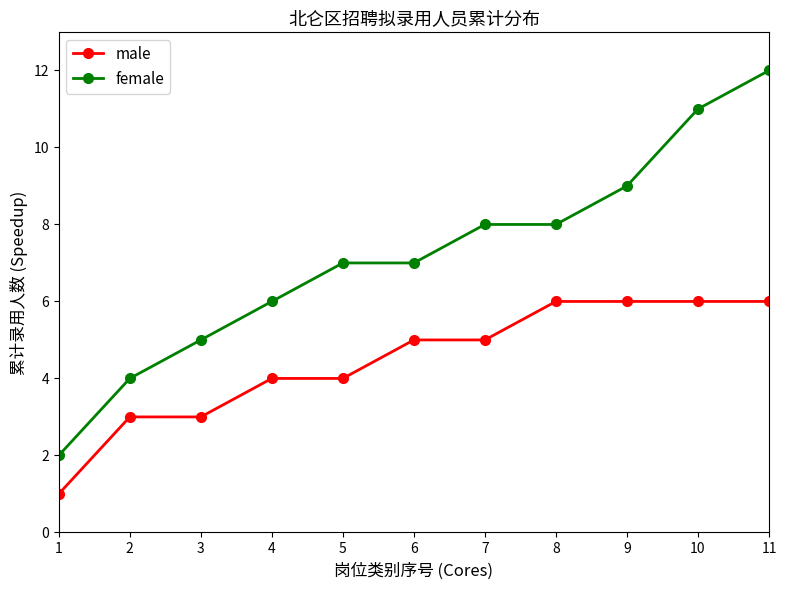

Which category has the highest value across all series?

11